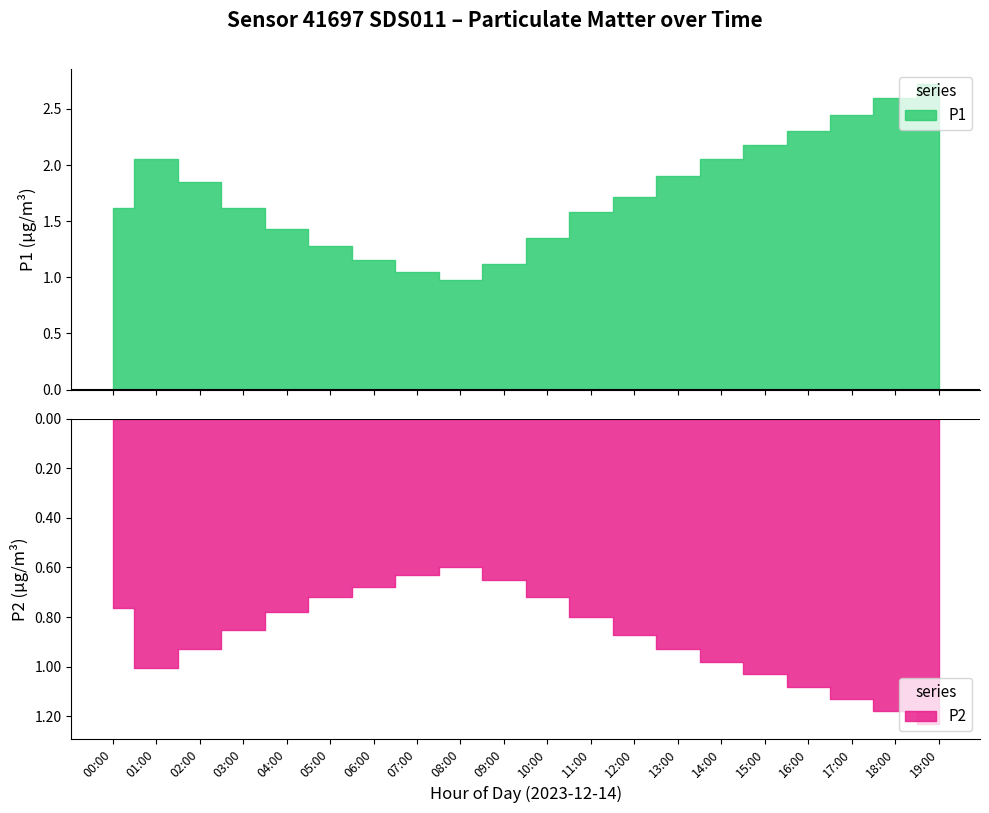

What is the label of the 7th point from the left?

06:00